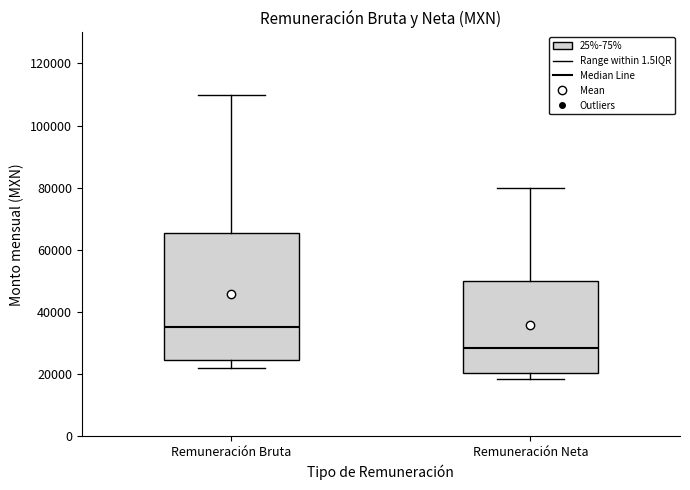

Which box is the tallest, from its lower edge to its upper edge?

Remuneración Bruta